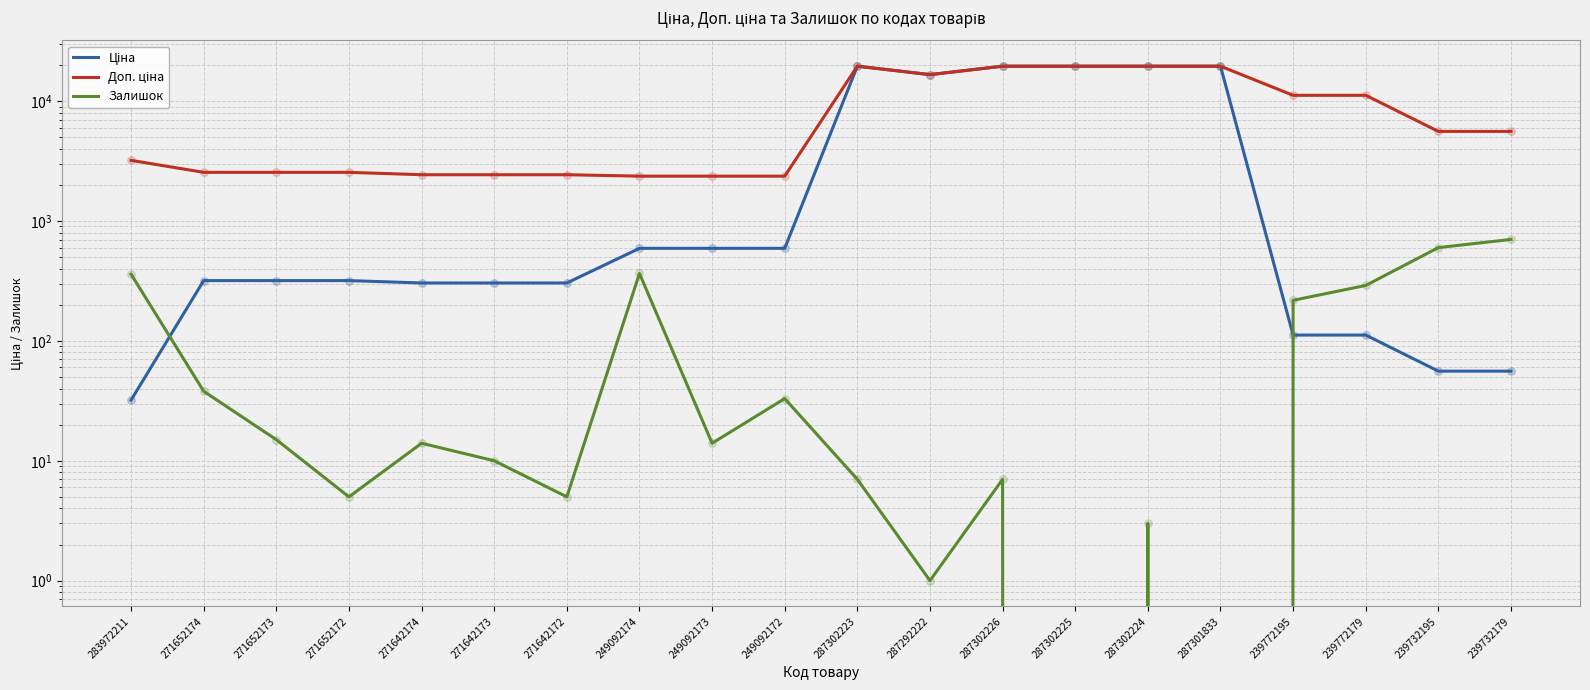

Which series has the largest total across all categories?

Доп. ціна